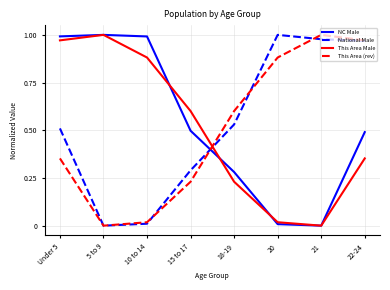

Is the value of This Area (rev) at 22-24 greater than the value of NC Male at 10 to 14?

No